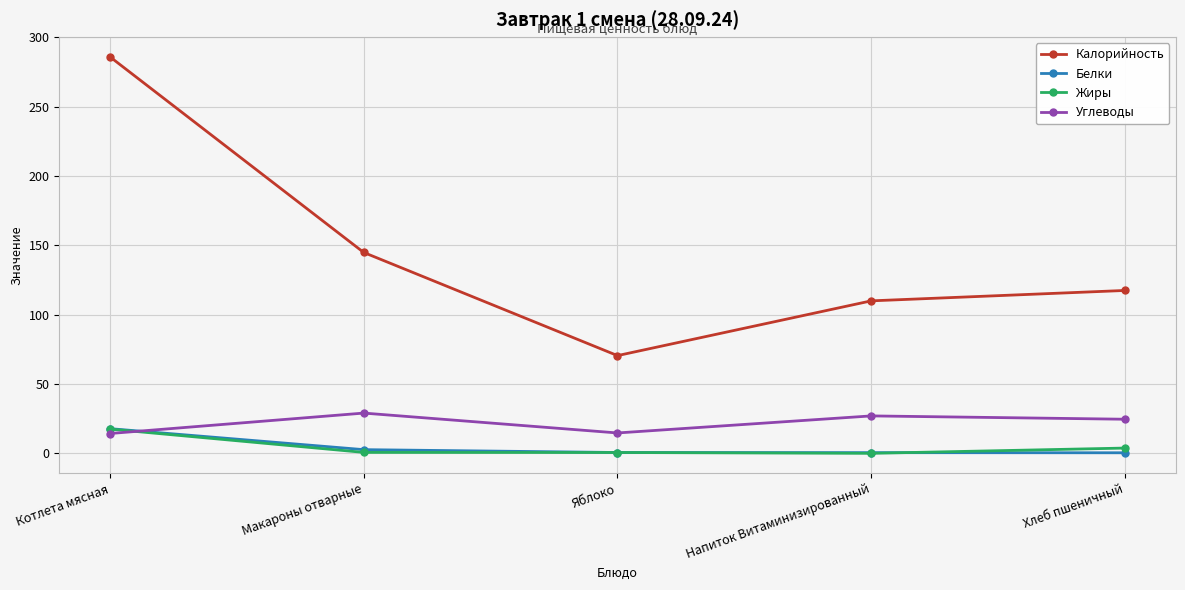

Rank the categories by Калорийность value from highest to lowest.

Котлета мясная, Макароны отварные, Хлеб пшеничный, Напиток Витаминизированный, Яблоко